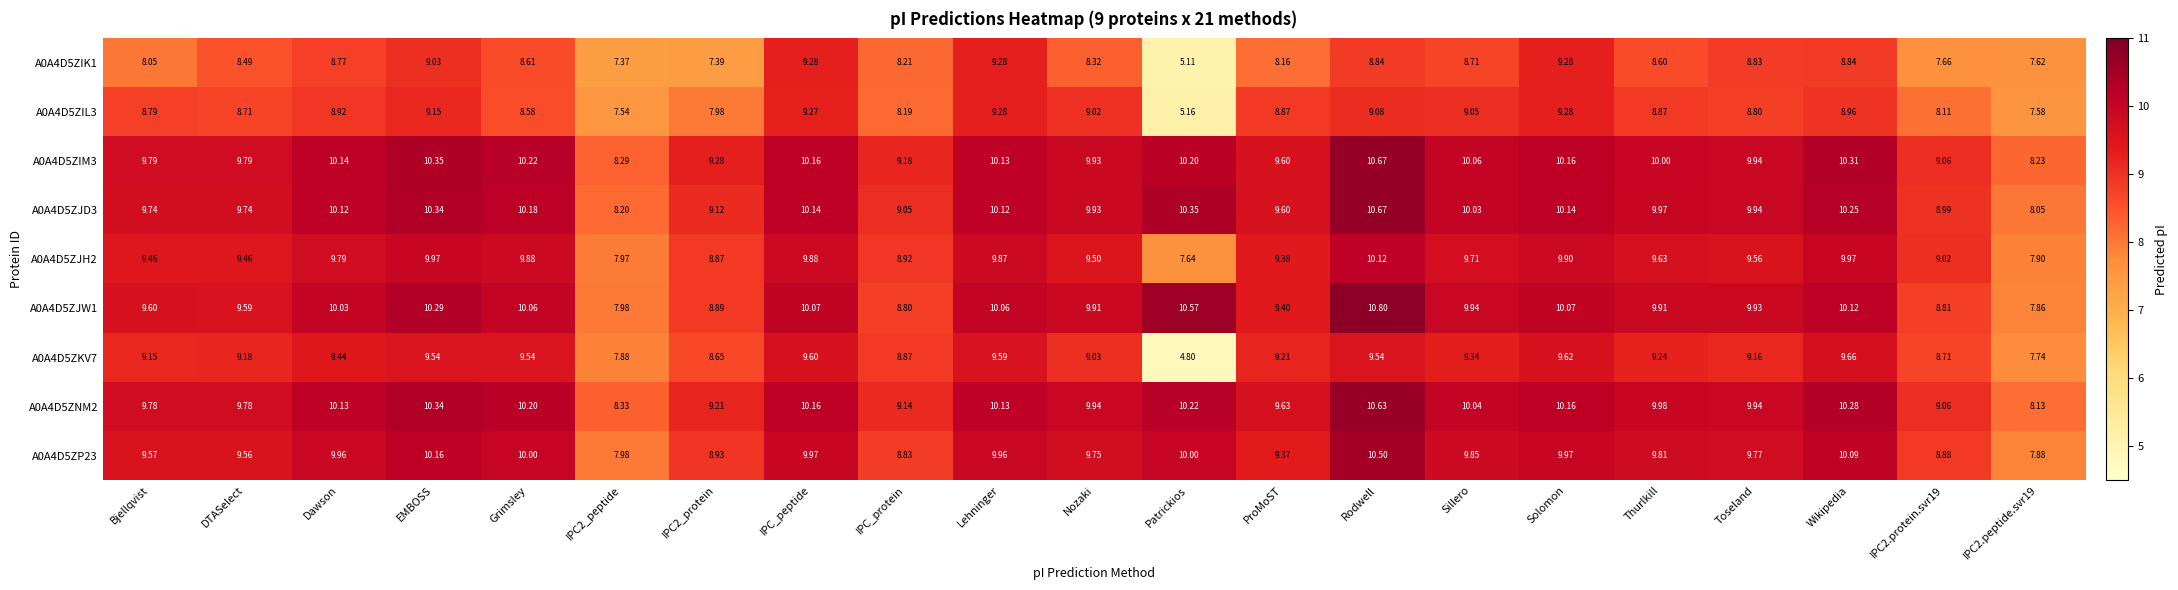

Where does the A0A4D5ZKV7 series first go above 9?

Bjellqvist